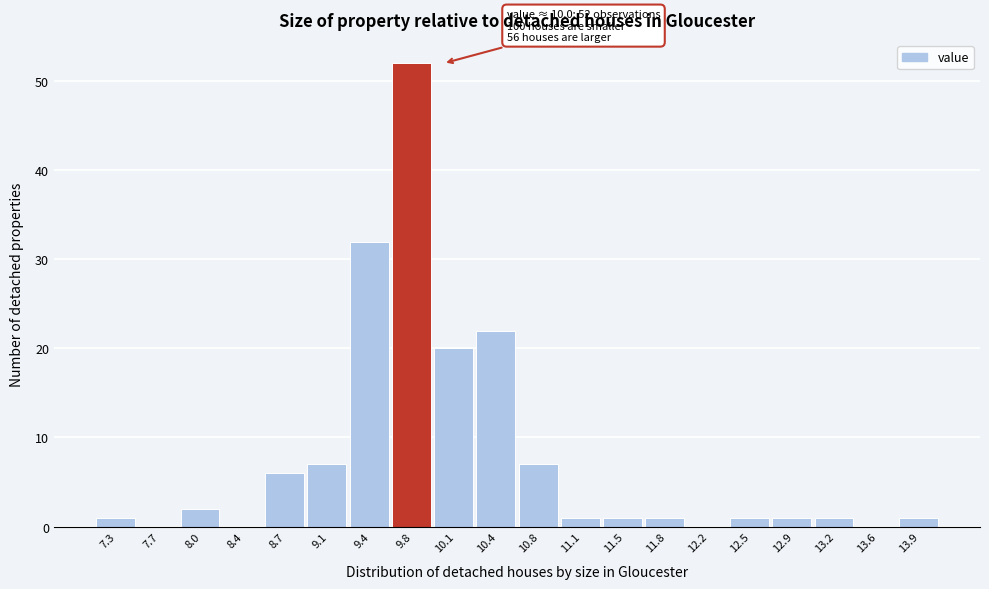

Reading left to right, what are all the values shown in this chart?

7.3=1	7.7=0	8.0=2	8.4=0	8.7=6	9.1=7	9.4=32	9.8=52	10.1=20	10.4=22	10.8=7	11.1=1	11.5=1	11.8=1	12.2=0	12.5=1	12.9=1	13.2=1	13.6=0	13.9=1